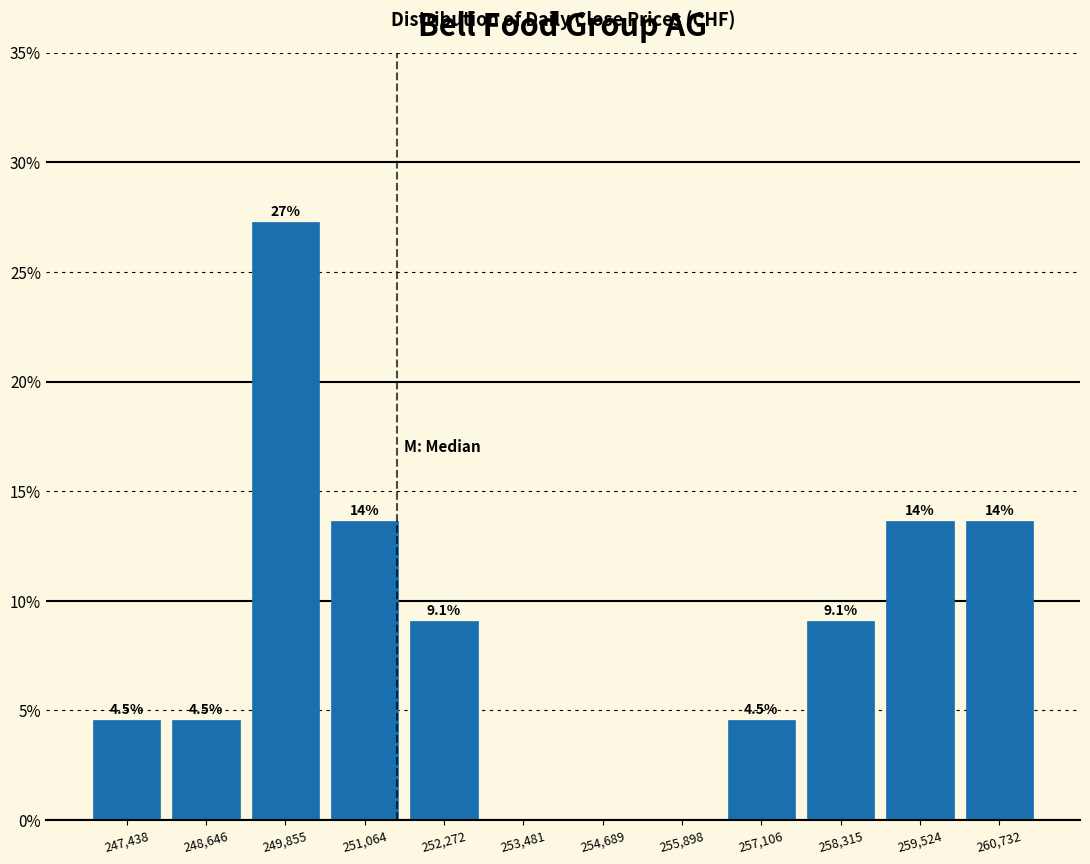

Over which range of the x-axis is the bar tallest?

249200 to 250400